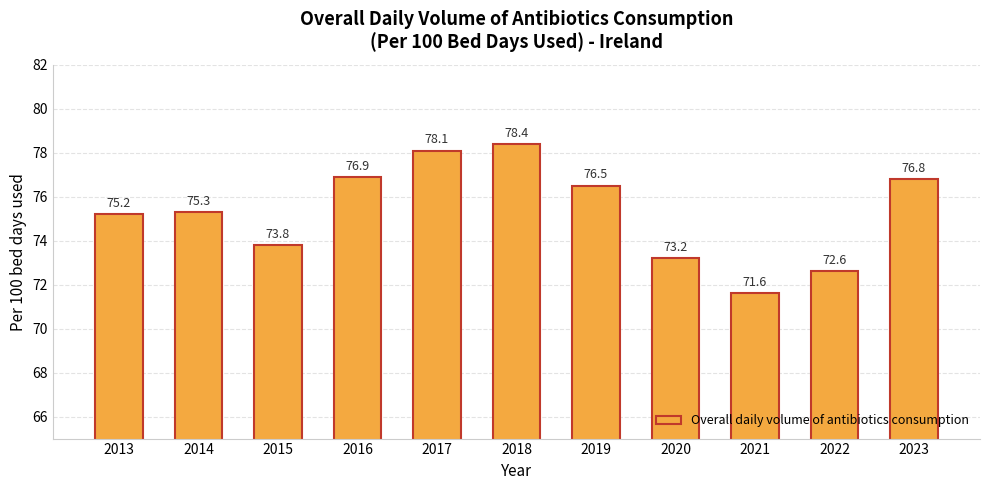

What is the average value?

75.3